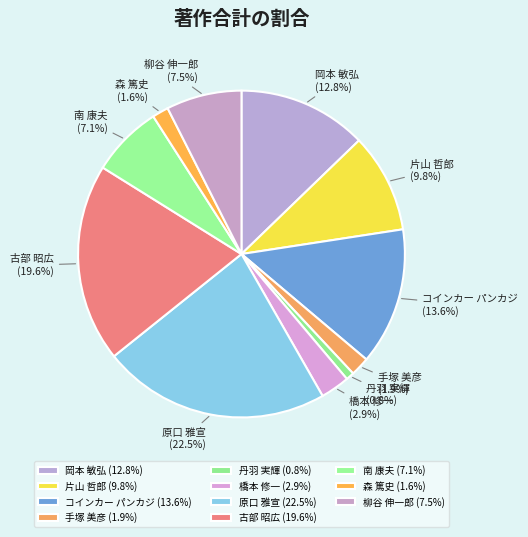

What is the total percentage of 手塚 美彦 and 古部 昭広?

21.5%